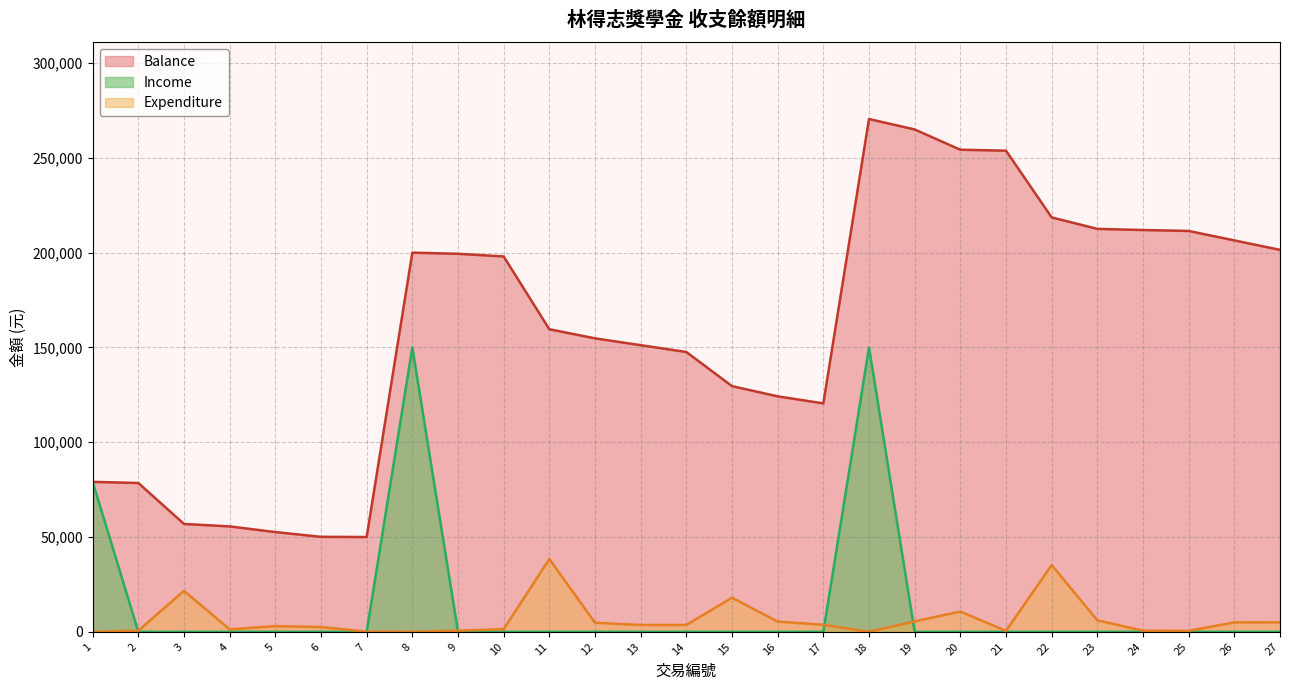

Rank the series by their maximum value, from highest to lowest.

Balance, Income, Expenditure